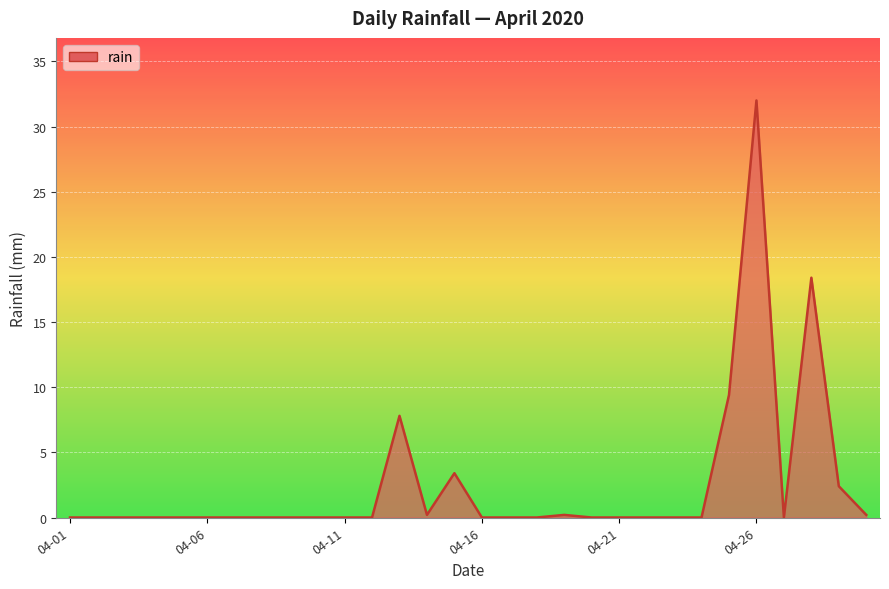

What is the greatest value displayed?

32.0